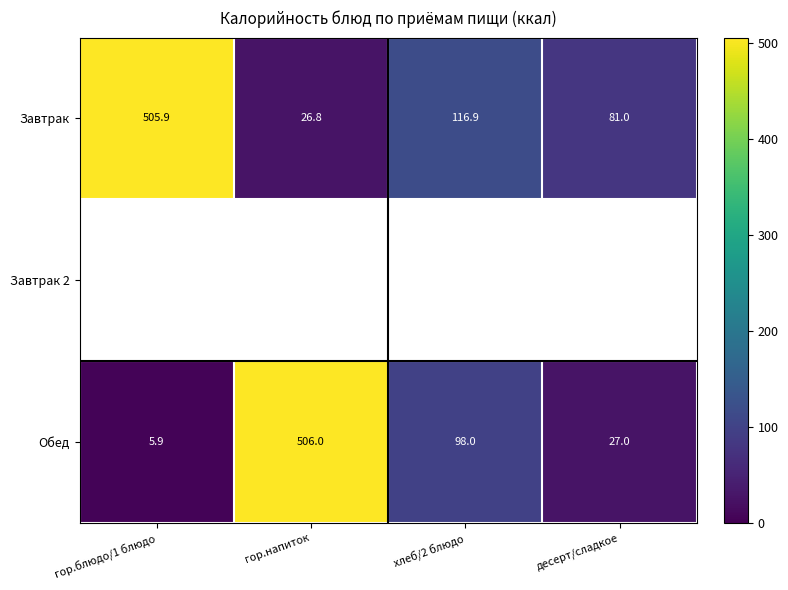

At how many categories does at least one series exceed 458?

2